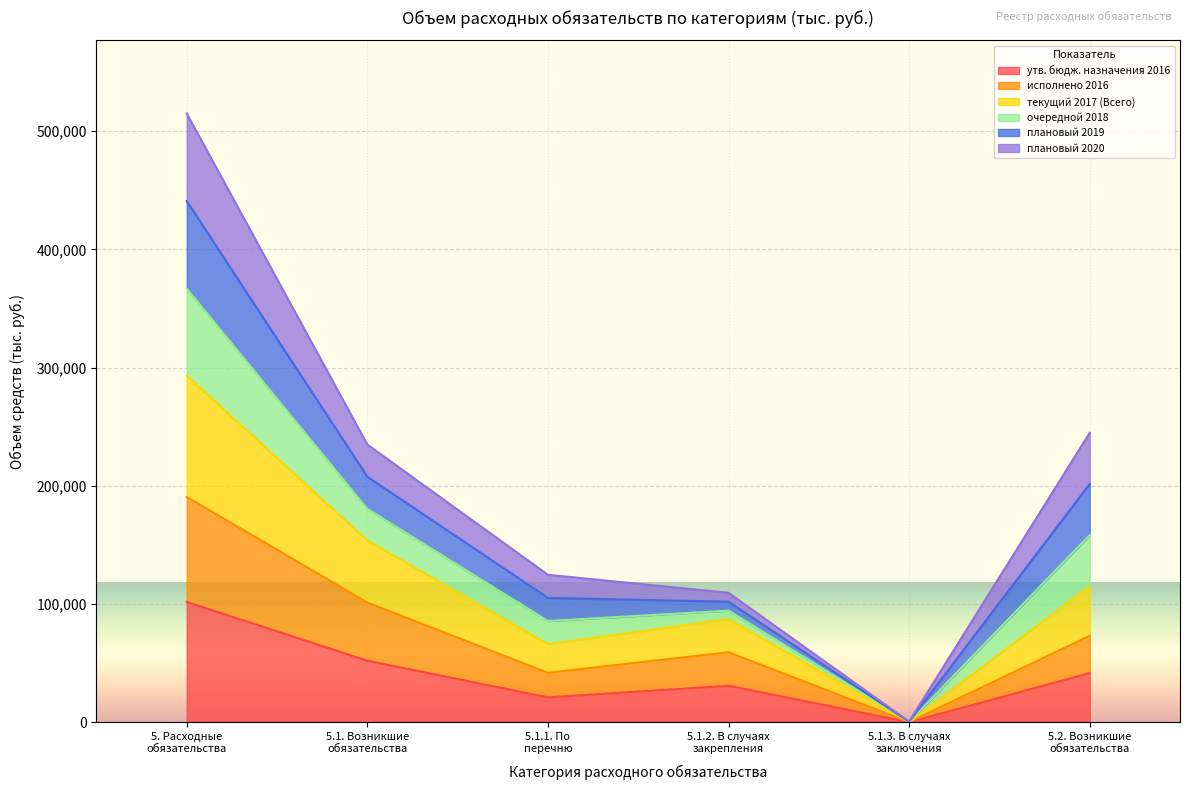

True or false: исполнено 2016 has more than 0 points higher than both neighbors.

True